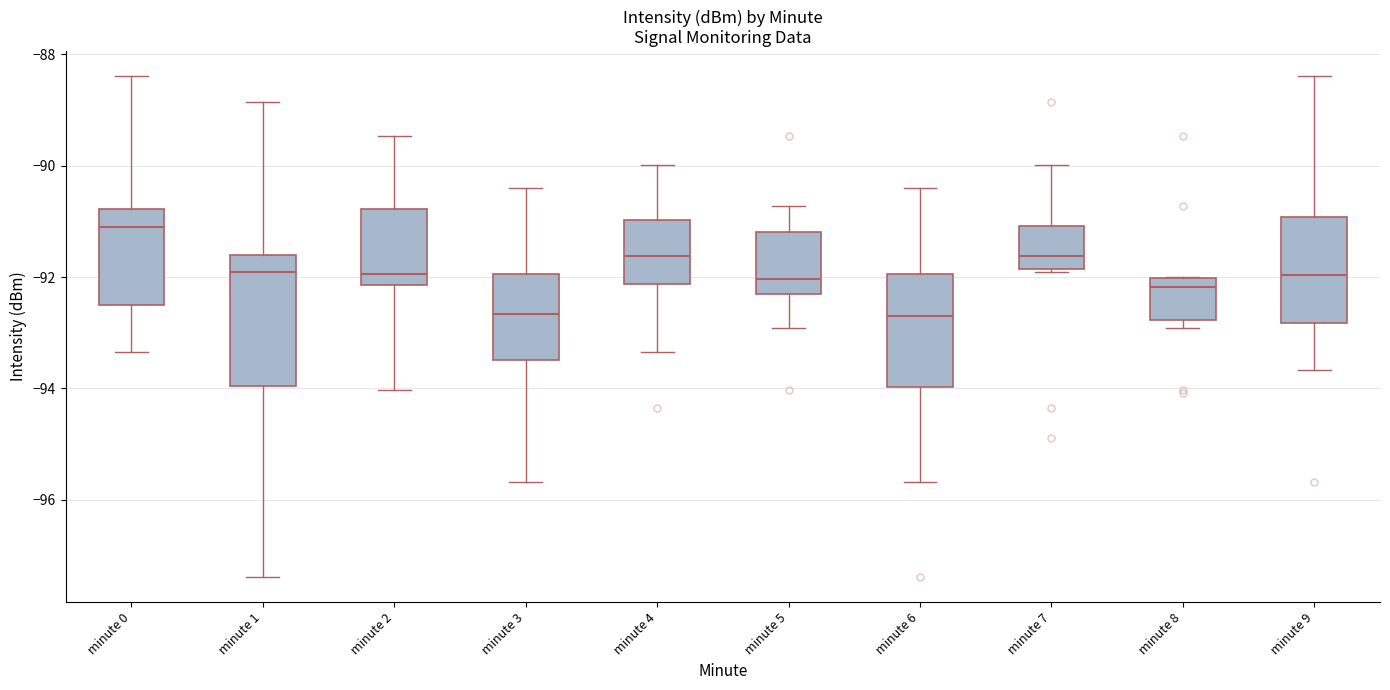

Reading left to right, transcribe this box plot: for each box, give where its median line is, the range the box spans, and where its two whiskers end, as read against the y-axis. The values are not printed on the chart, so give them approximately, as read against the axis.

minute 0: median -91.0, box -92.4 to -90.8, whiskers -93.4 to -88.4
minute 1: median -91.8, box -94.0 to -91.6, whiskers -97.4 to -88.8
minute 2: median -92.0, box -92.2 to -90.8, whiskers -94.0 to -89.4
minute 3: median -92.6, box -93.4 to -92.0, whiskers -95.6 to -90.4
minute 4: median -91.6, box -92.2 to -91.0, whiskers -93.4 to -90.0
minute 5: median -92.0, box -92.2 to -91.2, whiskers -93.0 to -90.8
minute 6: median -92.6, box -94.0 to -92.0, whiskers -95.6 to -90.4
minute 7: median -91.6, box -91.8 to -91.0, whiskers -91.8 to -90.0
minute 8: median -92.2, box -92.8 to -92.0, whiskers -93.0 to -92.0
minute 9: median -92.0, box -92.8 to -91.0, whiskers -93.6 to -88.4